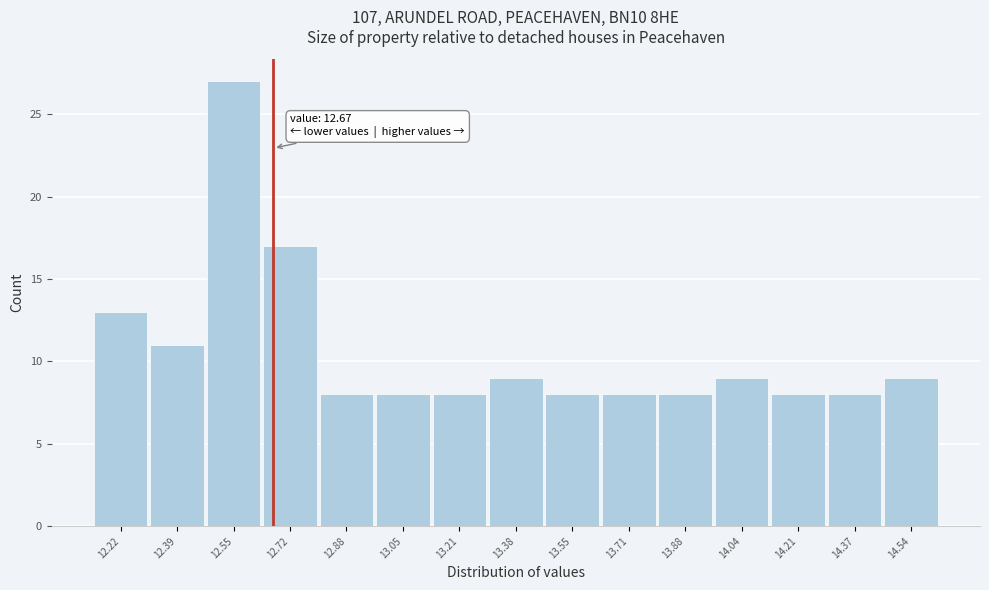

Over which range of the x-axis is the bar tallest?

12.48 to 12.64